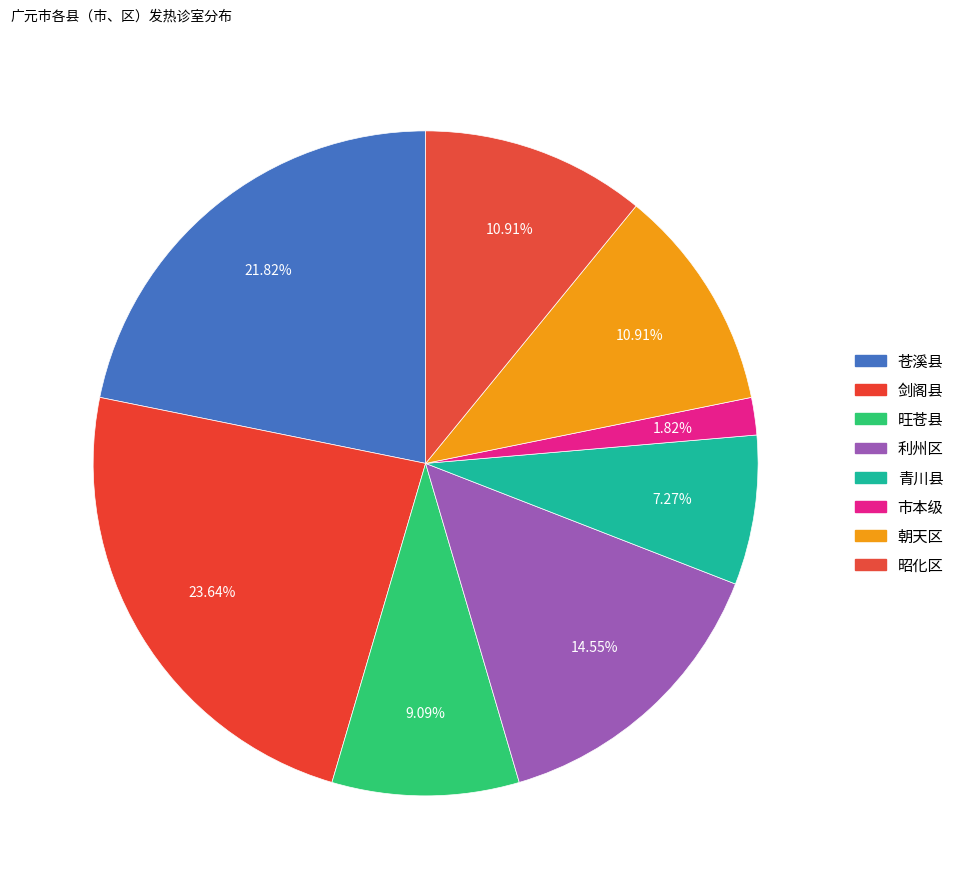

What is the total percentage of 旺苍县 and 剑阁县?

32.7%